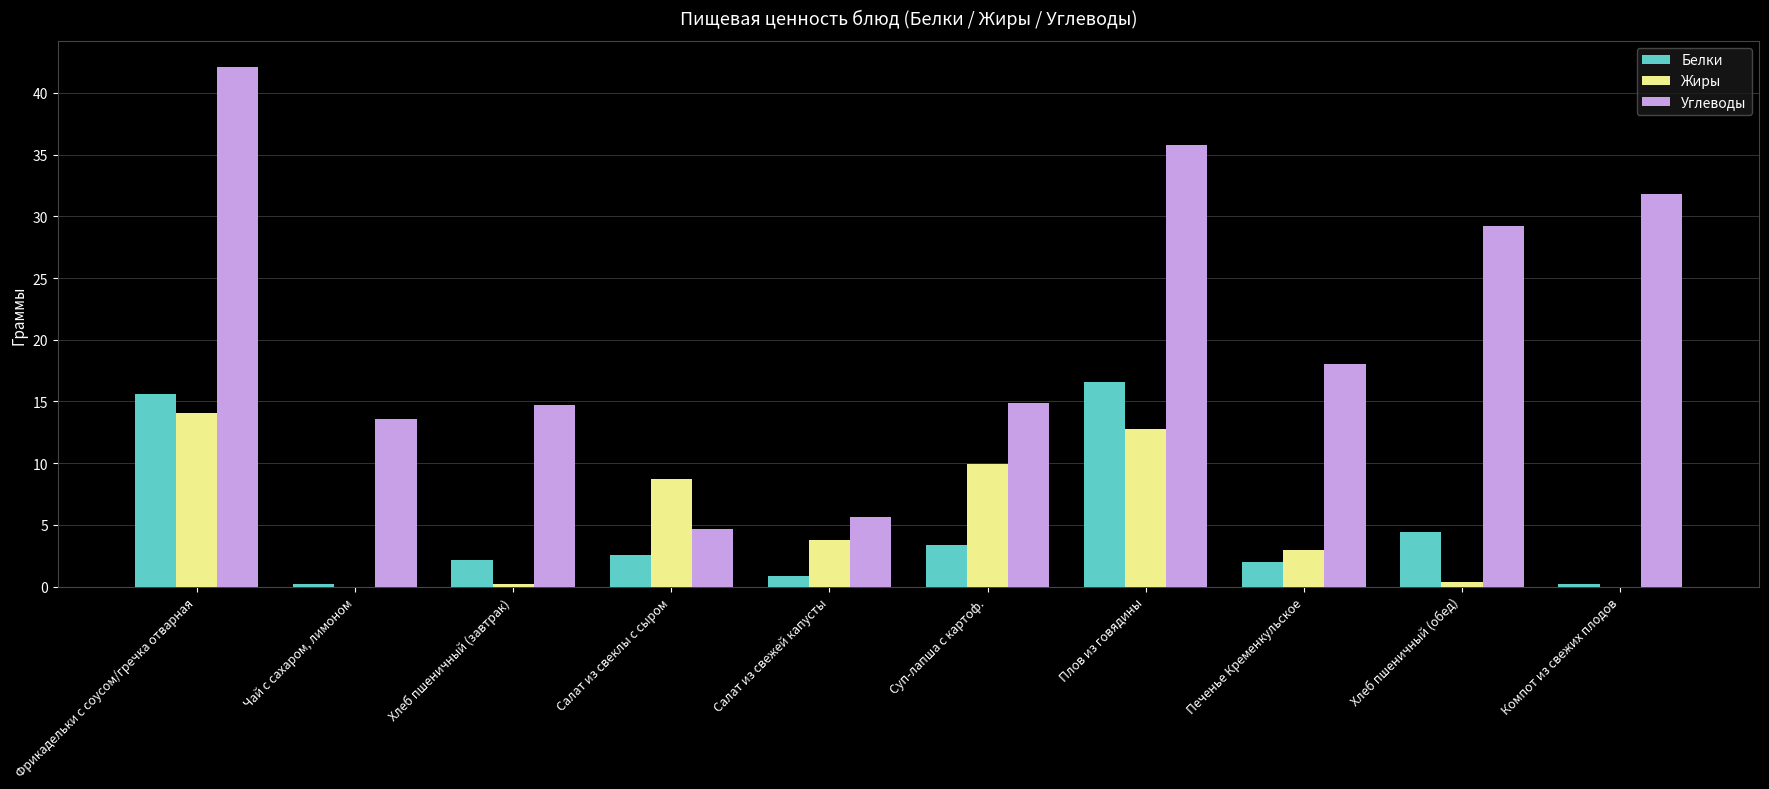

How many distinct data groups are displayed?

3